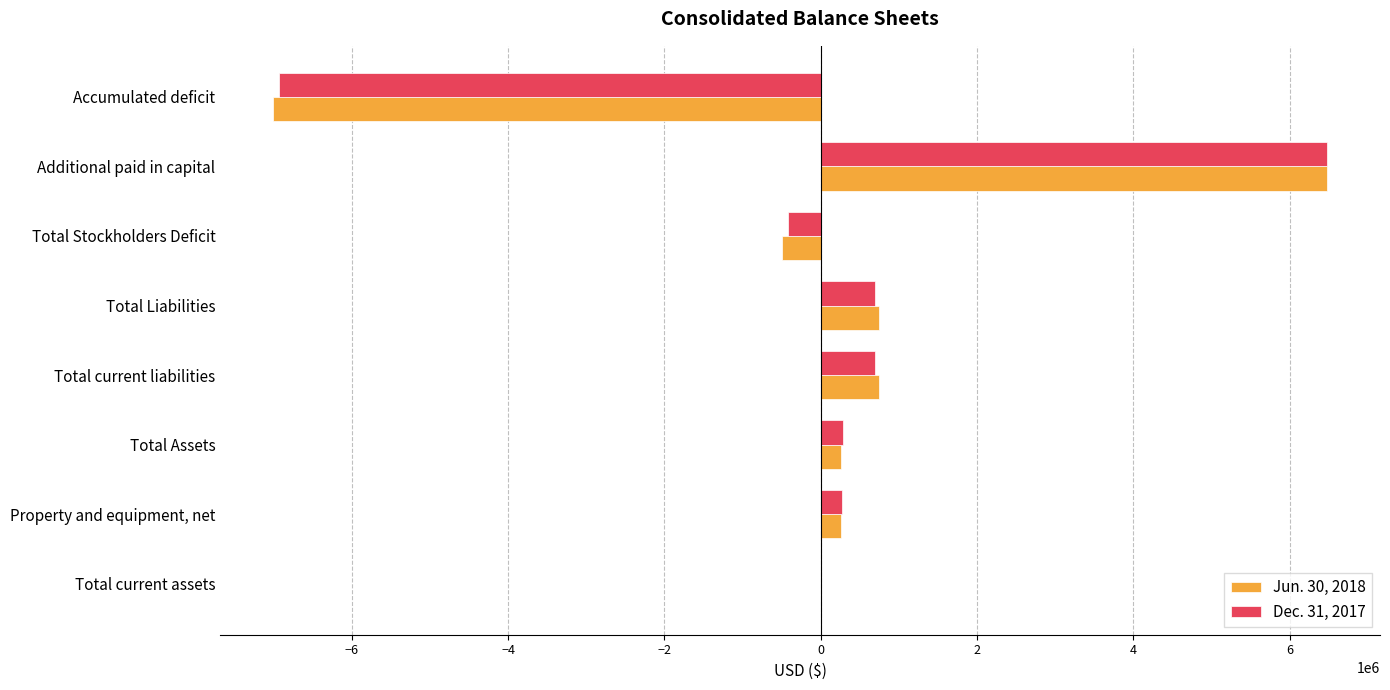

At which label is Jun. 30, 2018 closest to -262959?

Total Stockholders Deficit